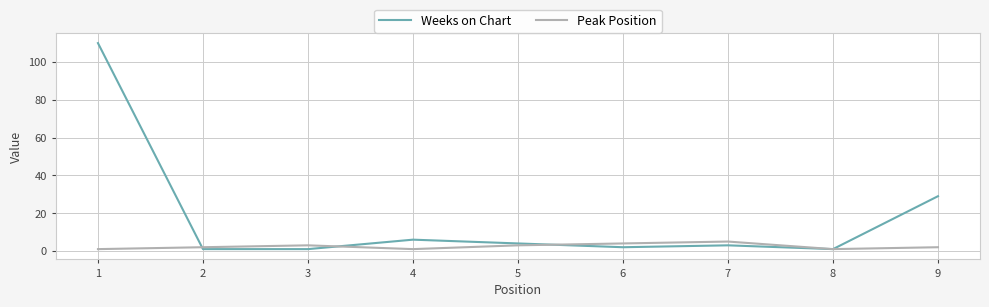

At which label is Weeks on Chart closest to 55?

9